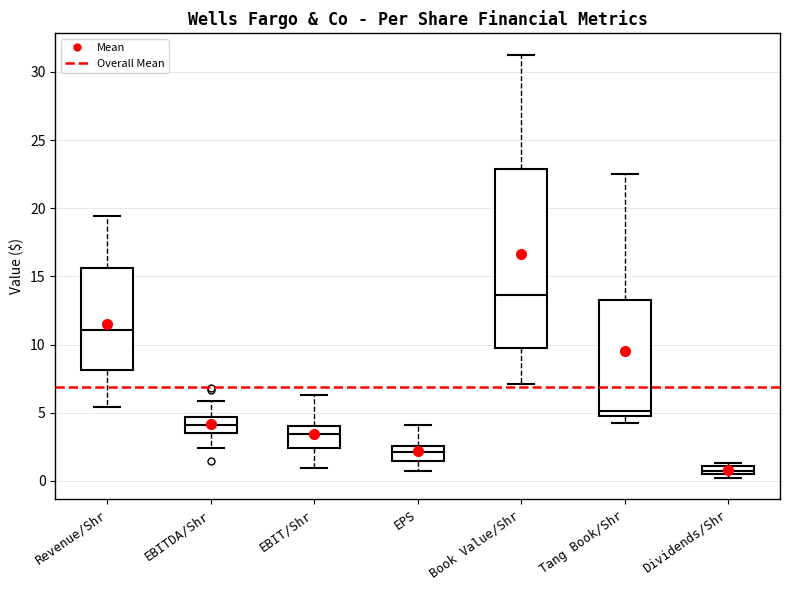

Where is the upper edge of the box for Revenue/Shr on the y-axis? The values are not printed on the chart, so give them approximately, as read against the axis.

15.5